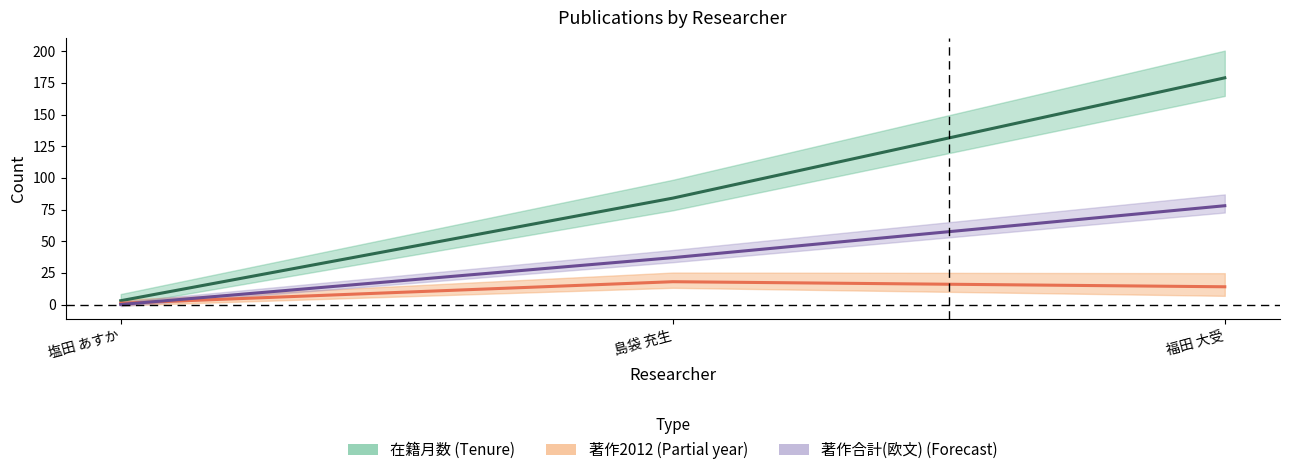

Is the value of 著作合計(欧文) at 福田 大受 greater than the value of 著作2012 at 福田 大受?

Yes